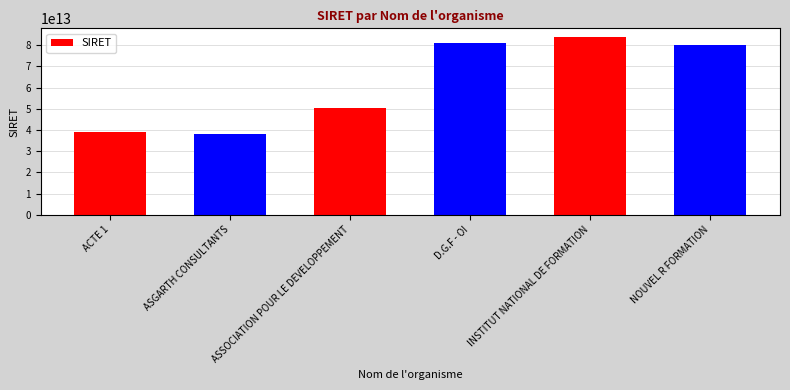

Which category has the highest value across all series?

INSTITUT NATIONAL DE FORMATION